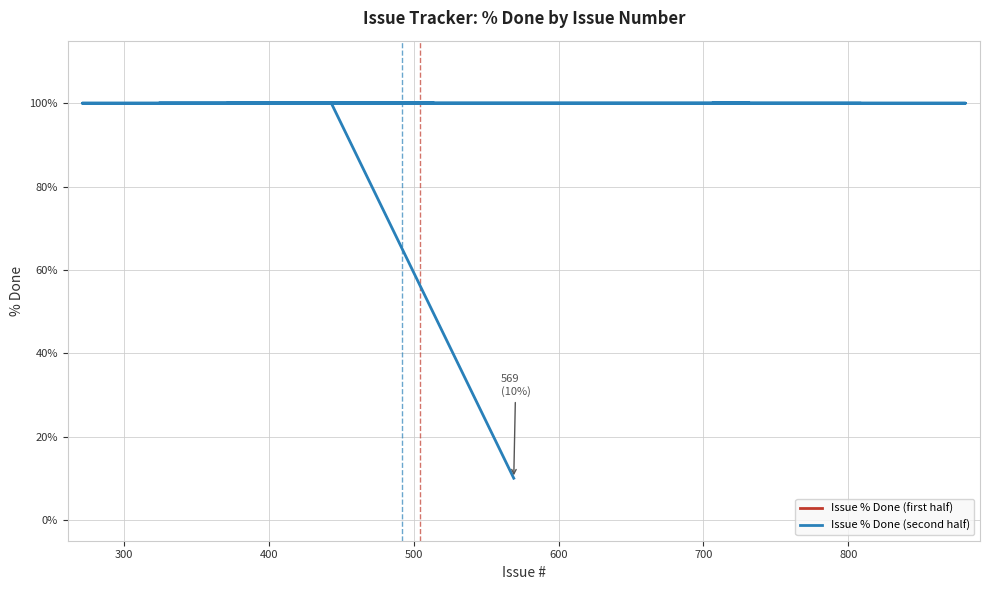

Which series has the widest spread of values?

Issue % Done (second half)